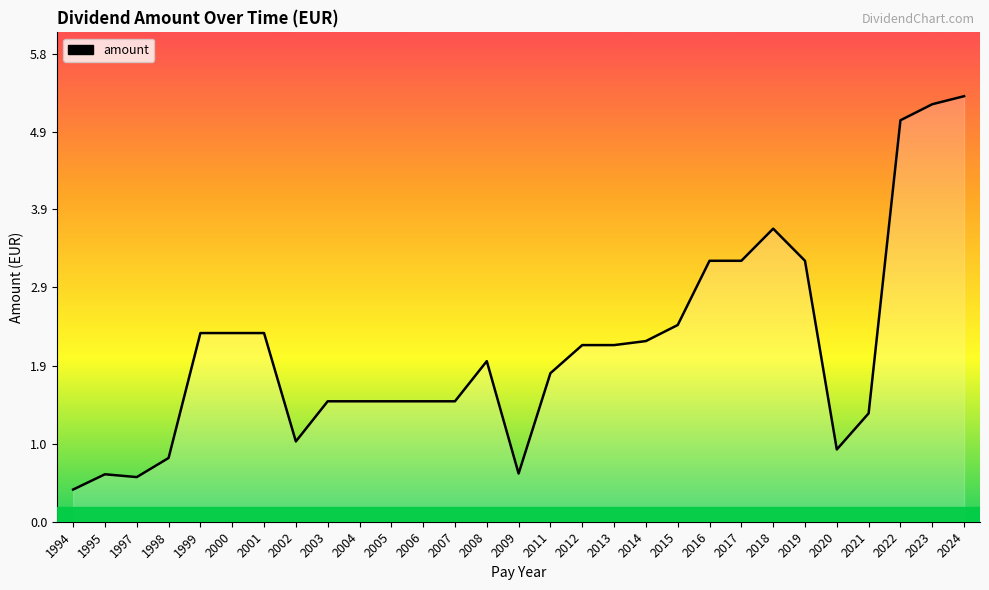

Which category has the lowest value across all series?

1994